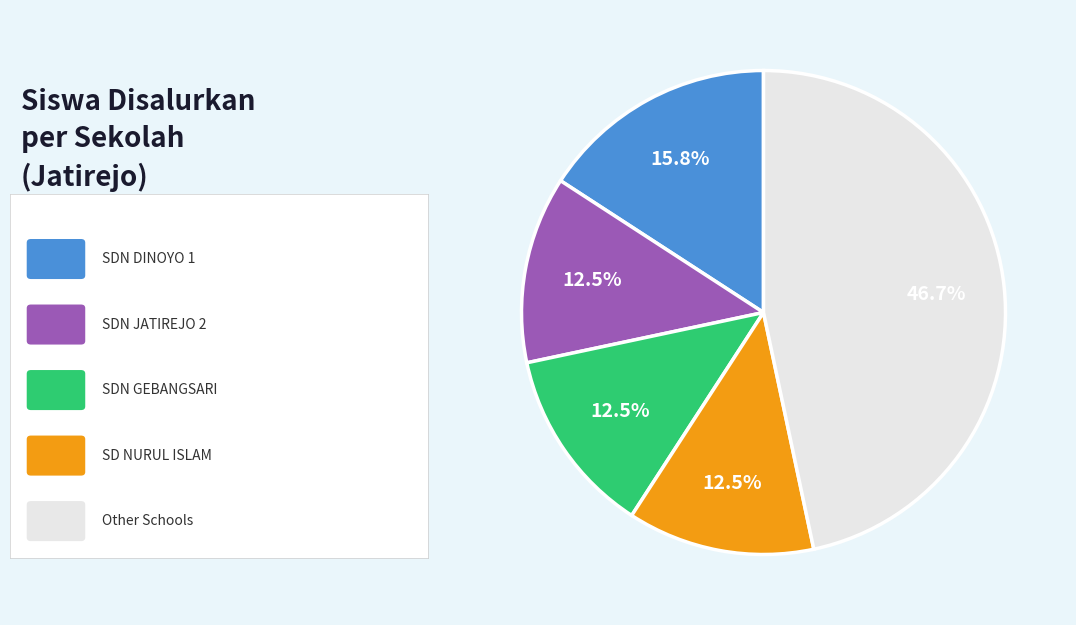

Does any single category account for the majority?

No